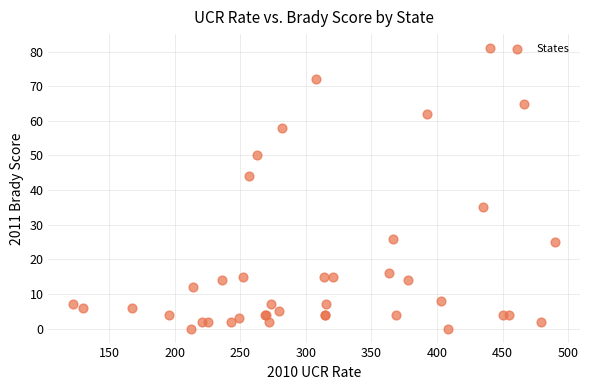

What Y value in the scatter plot is closest to 40?

44